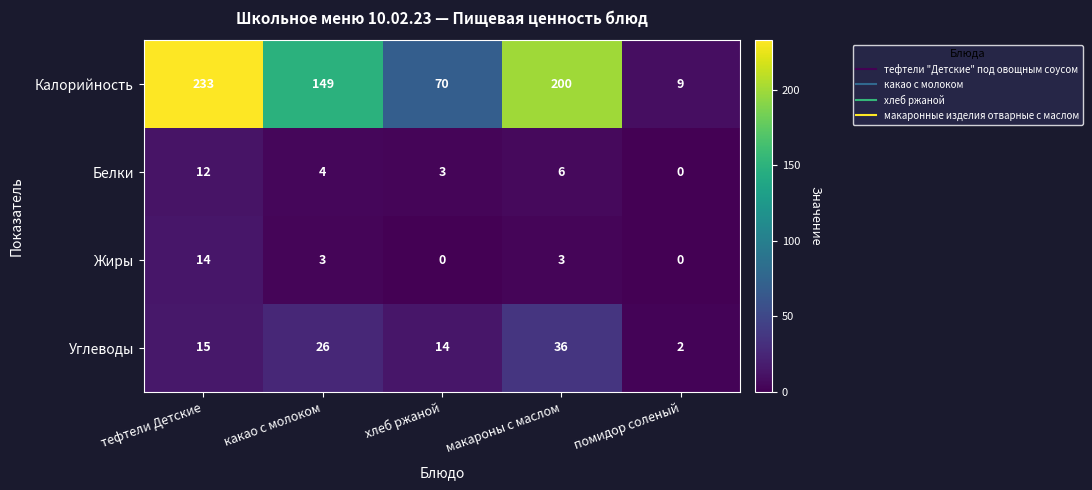

What is the sum of the Калорийность values at какао с молоком and хлеб ржаной?

219